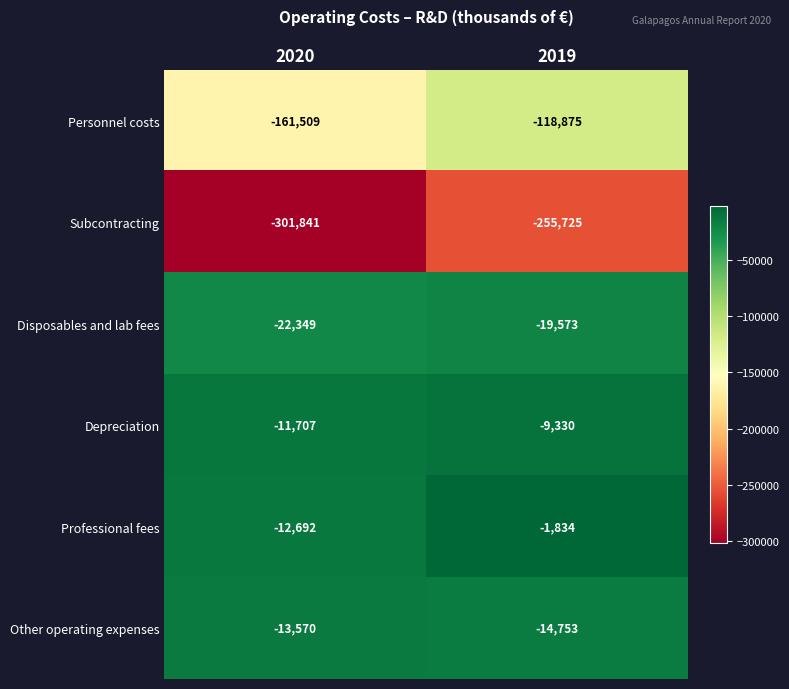

Count the number of categories in the chart.

2